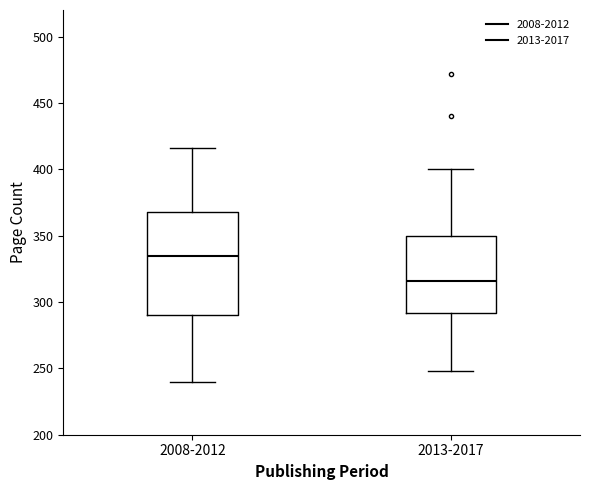

Which box is the tallest, from its lower edge to its upper edge?

2008-2012